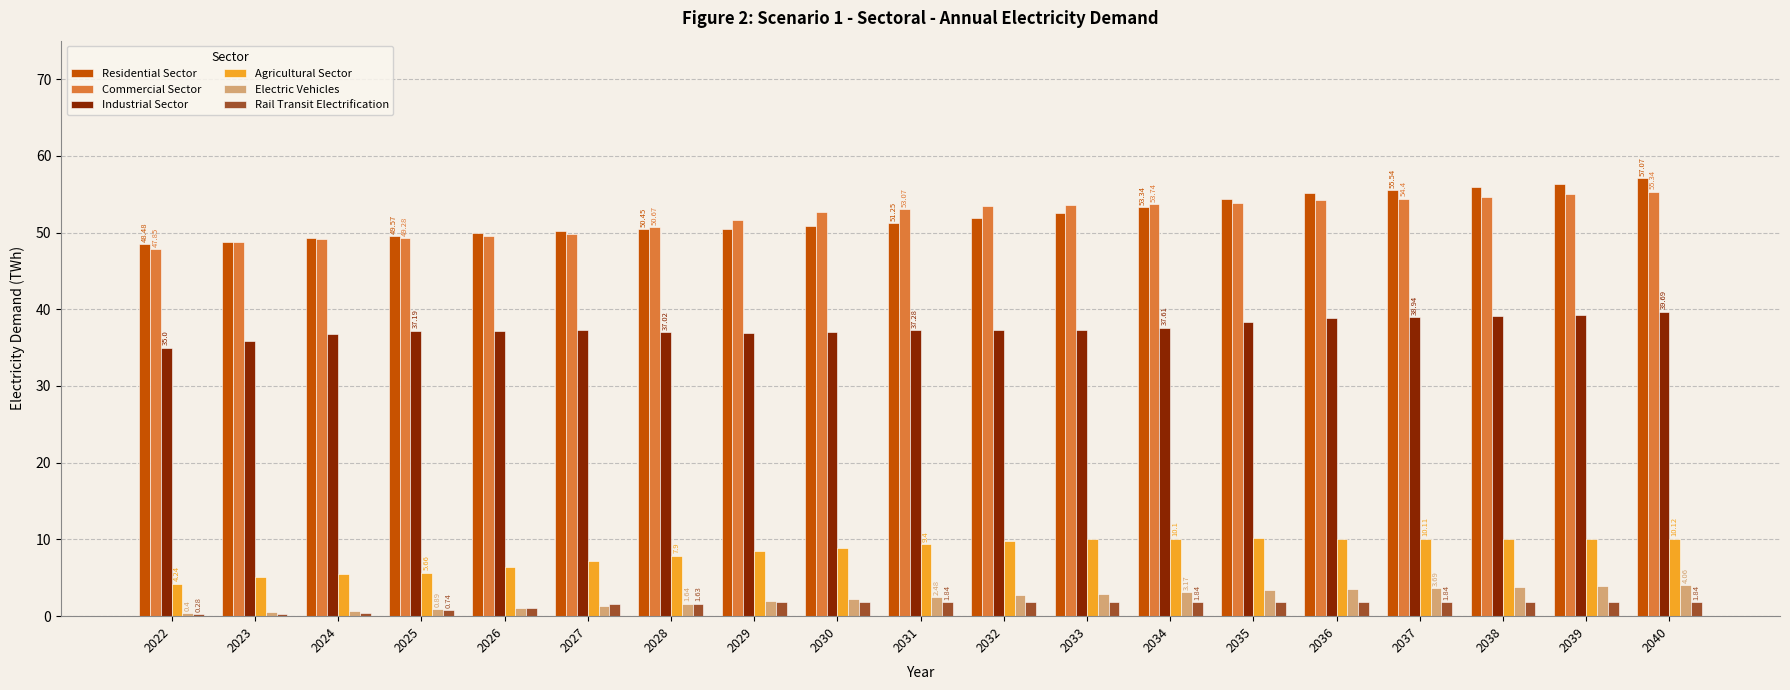

What is the total value across all series at 2028?

149.3